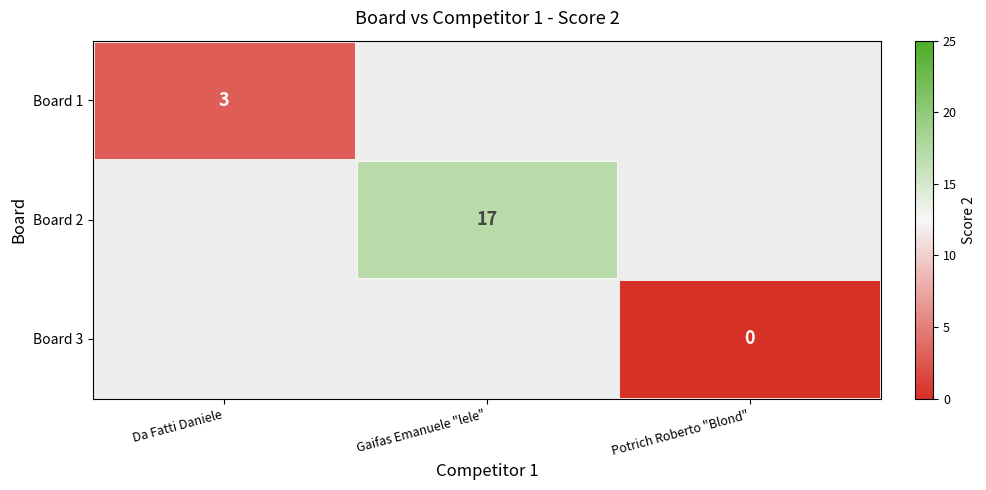

What is the highest value of the Board 2 series?

17